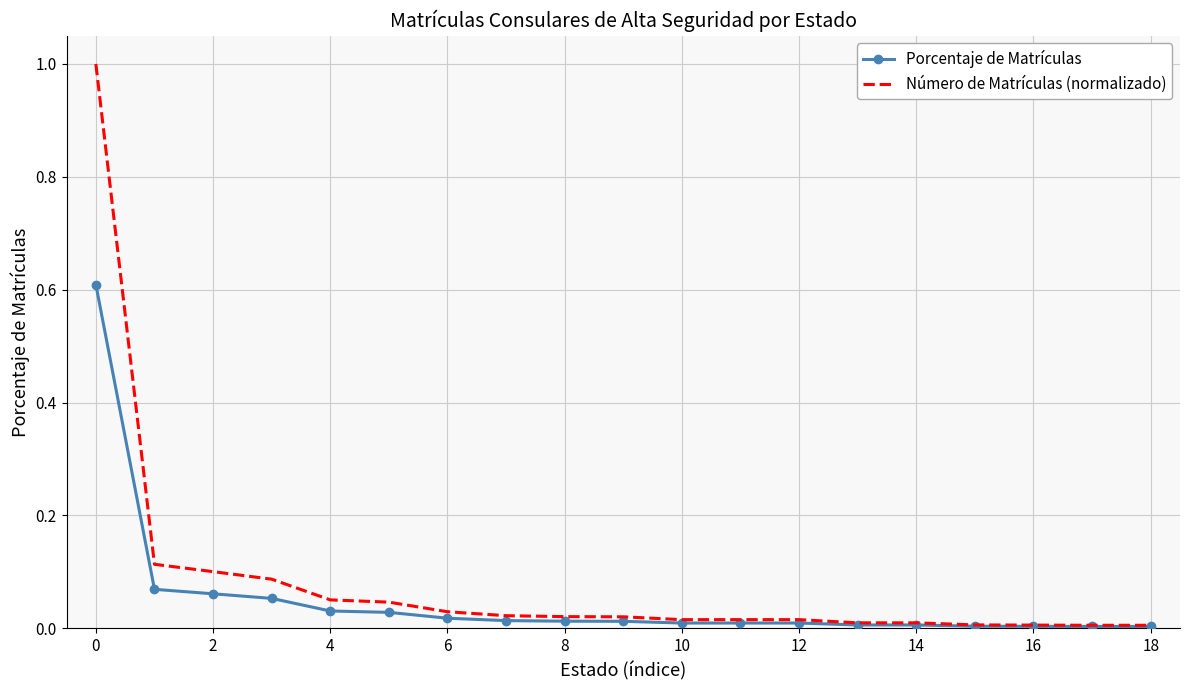

What is the difference between the maximum and minimum values in the Porcentaje de Matrículas series?

0.6